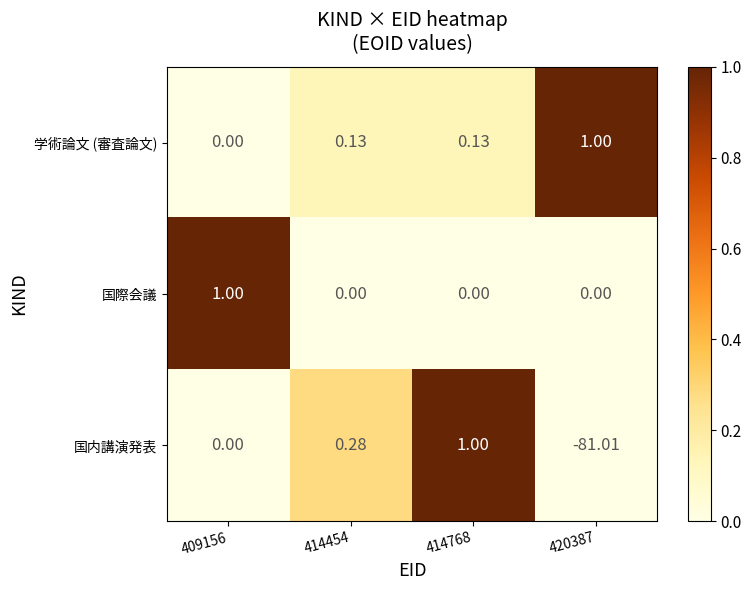

Which series has the largest total across all categories?

学術論文 (審査論文)